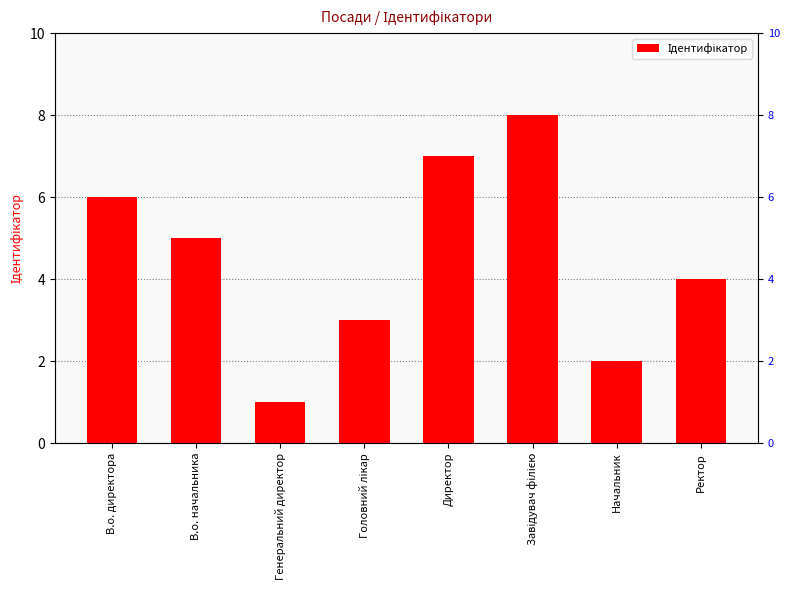

List the labels in order of value, largest first.

Завідувач філією, Директор, В.о. директора, В.о. начальника, Ректор, Головний лікар, Начальник, Генеральний директор